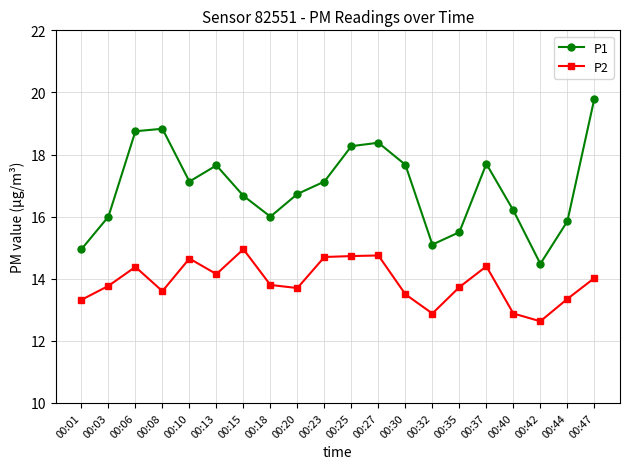

How many interior local valleys does the P1 series have?

4